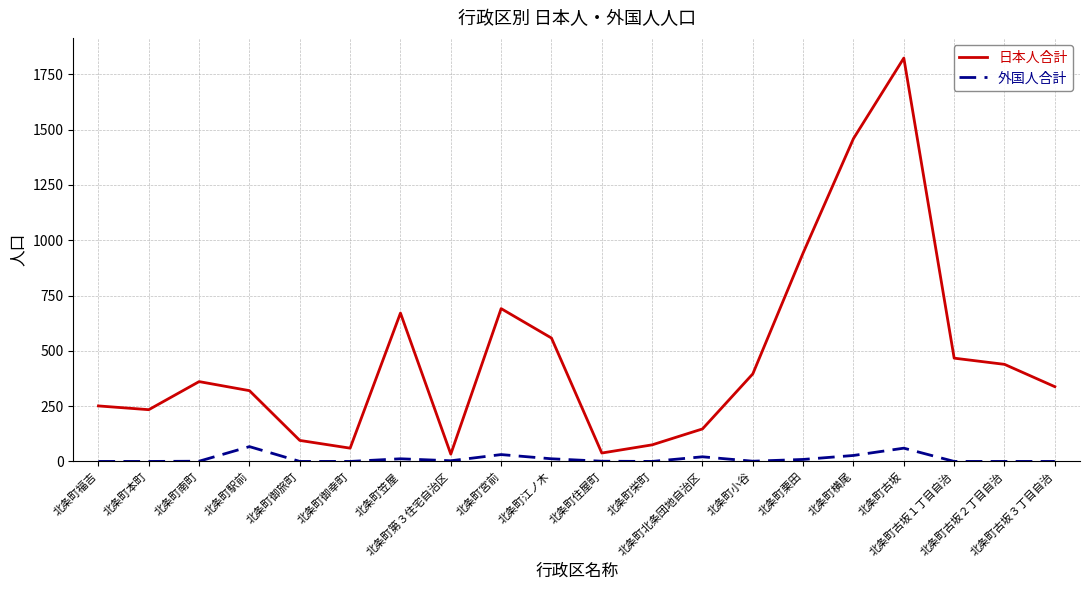

What is the total value across all series at 北条町古坂２丁目自治?

439